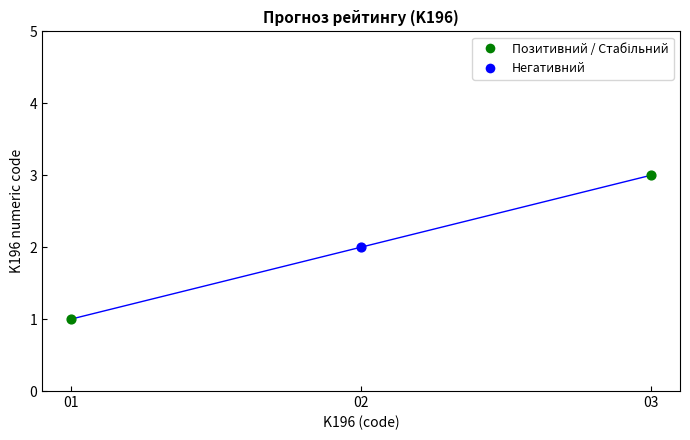

What is the change in value from 01 to 03?

+2